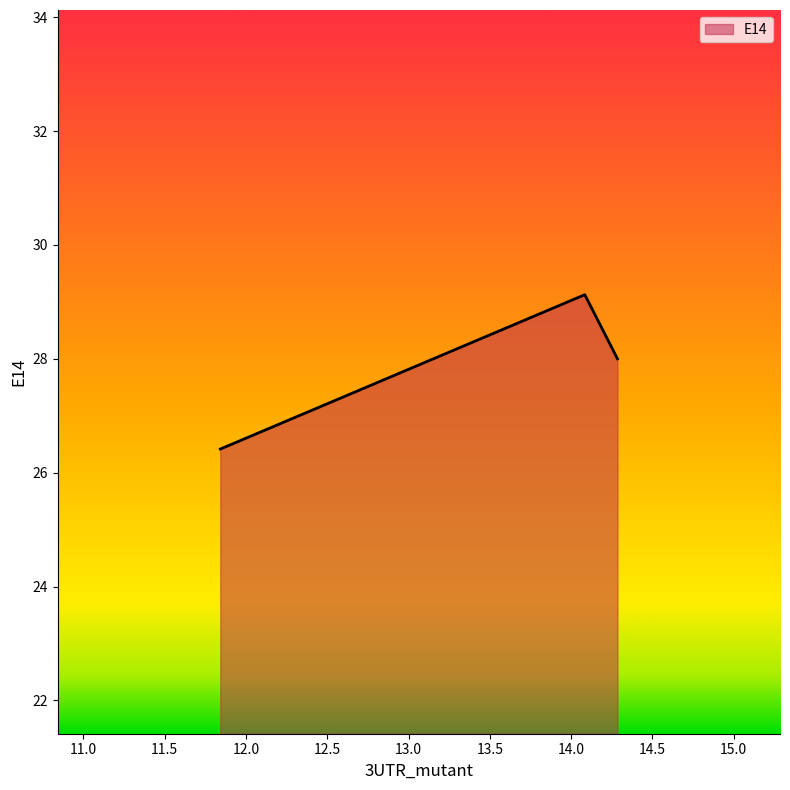

How many series are shown in this chart?

1